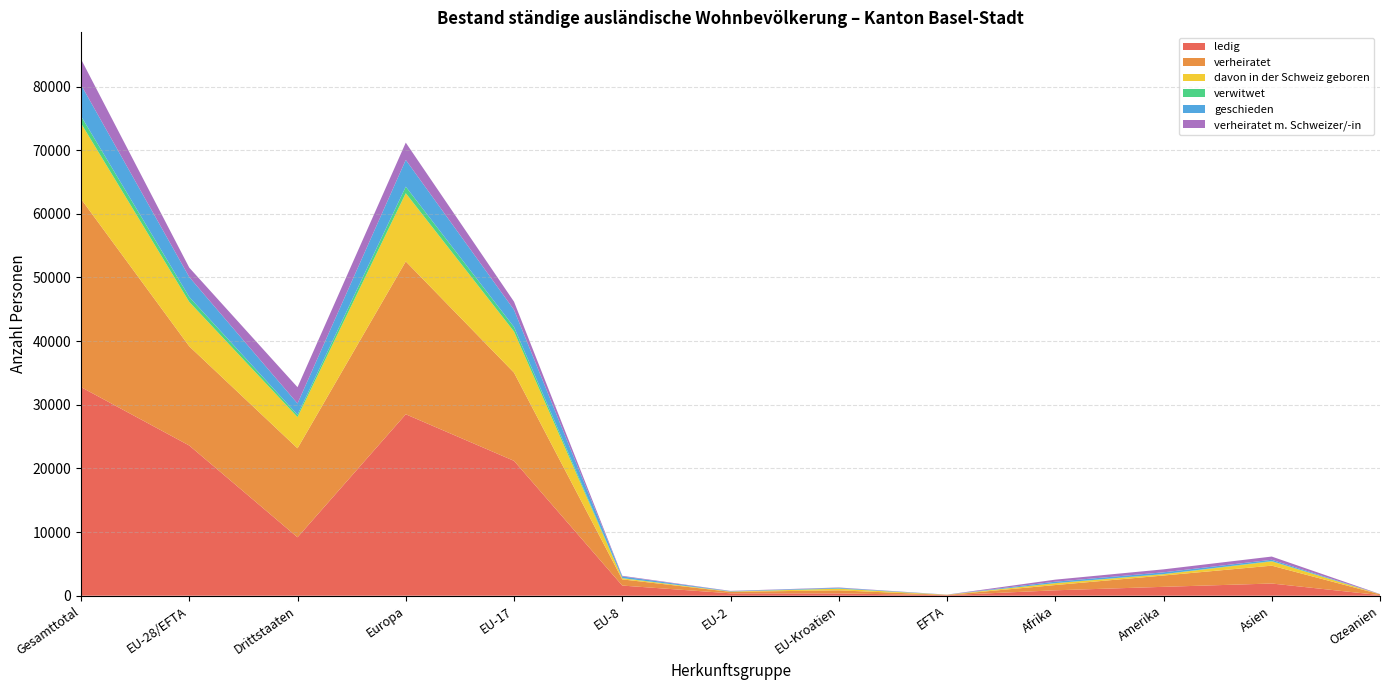

Reading right to left, transcribe all the data shown in this chart.

ledig: Ozeanien=93	Asien=1915	Amerika=1394	Afrika=849	EFTA=81	EU-Kroatien=360	EU-2=375	EU-8=1592	EU-17=21190	Europa=28508	Drittstaaten=9179	EU-28/EFTA=23598	Gesamttotal=32777
verheiratet: Ozeanien=127	Asien=2806	Amerika=1779	Afrika=827	EFTA=40	EU-Kroatien=484	EU-2=232	EU-8=973	EU-17=13857	Europa=24017	Drittstaaten=13981	EU-28/EFTA=15586	Gesamttotal=29567
davon in der Schweiz geboren: Ozeanien=12	Asien=668	Amerika=199	Afrika=281	EFTA=30	EU-Kroatien=255	EU-2=48	EU-8=174	EU-17=6465	Europa=10720	Drittstaaten=4913	EU-28/EFTA=6972	Gesamttotal=11885
verwitwet: Ozeanien=0	Asien=54	Amerika=26	Afrika=25	EFTA=0	EU-Kroatien=31	EU-2=8	EU-8=32	EU-17=707	Europa=1025	Drittstaaten=352	EU-28/EFTA=778	Gesamttotal=1130
geschieden: Ozeanien=6	Asien=206	Amerika=276	Afrika=218	EFTA=8	EU-Kroatien=107	EU-2=58	EU-8=254	EU-17=2706	Europa=4206	Drittstaaten=1782	EU-28/EFTA=3133	Gesamttotal=4915
verheiratet m. Schweizer/-in: Ozeanien=24	Asien=502	Amerika=467	Afrika=323	EFTA=12	EU-Kroatien=55	EU-2=35	EU-8=101	EU-17=1274	Europa=2716	Drittstaaten=2555	EU-28/EFTA=1477	Gesamttotal=4032